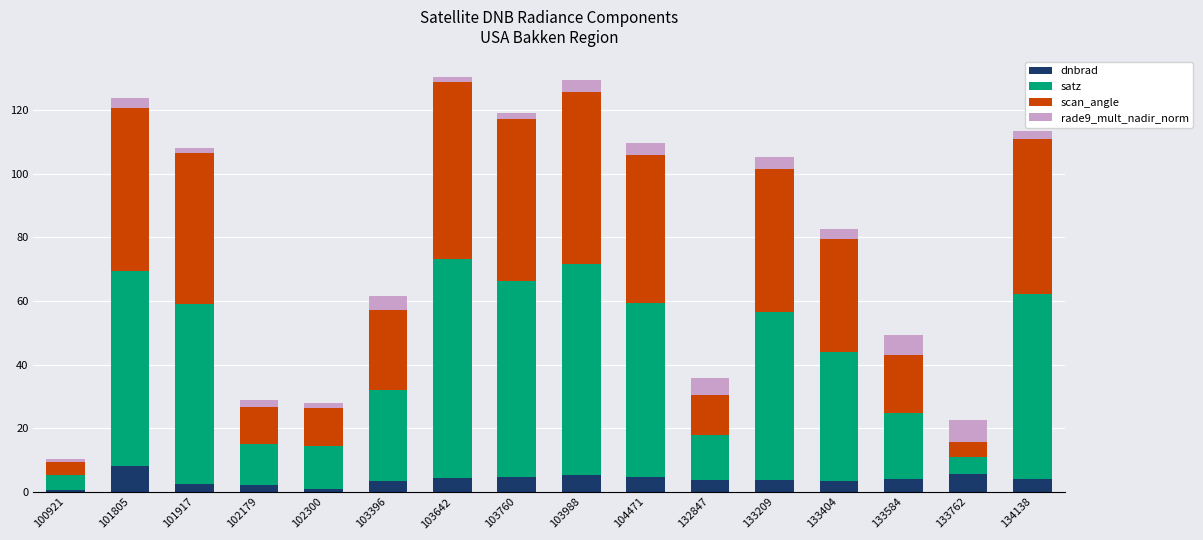

What is the sum of the dnbrad values at 103988 and 102179?

7.5